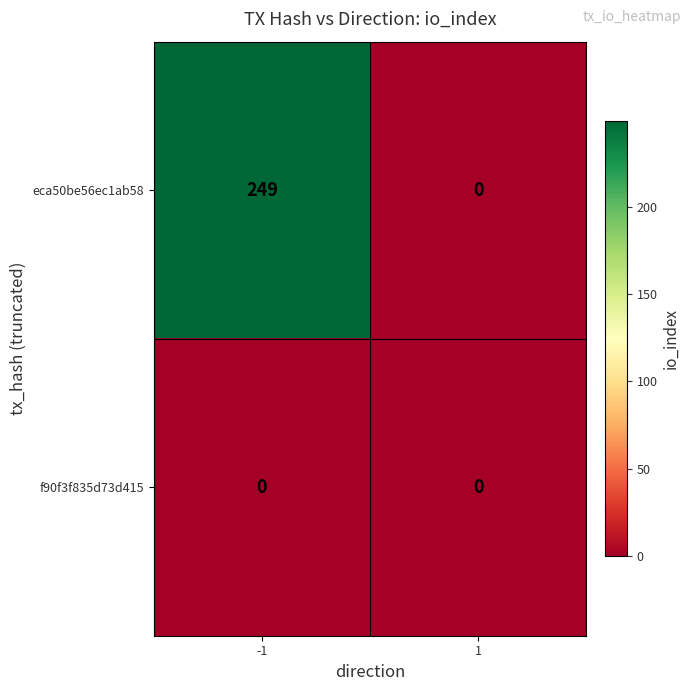

Reading left to right, what are all the values shown in this chart?

eca50be56ec1ab58: -1=249	1=0
f90f3f835d73d415: -1=0	1=0